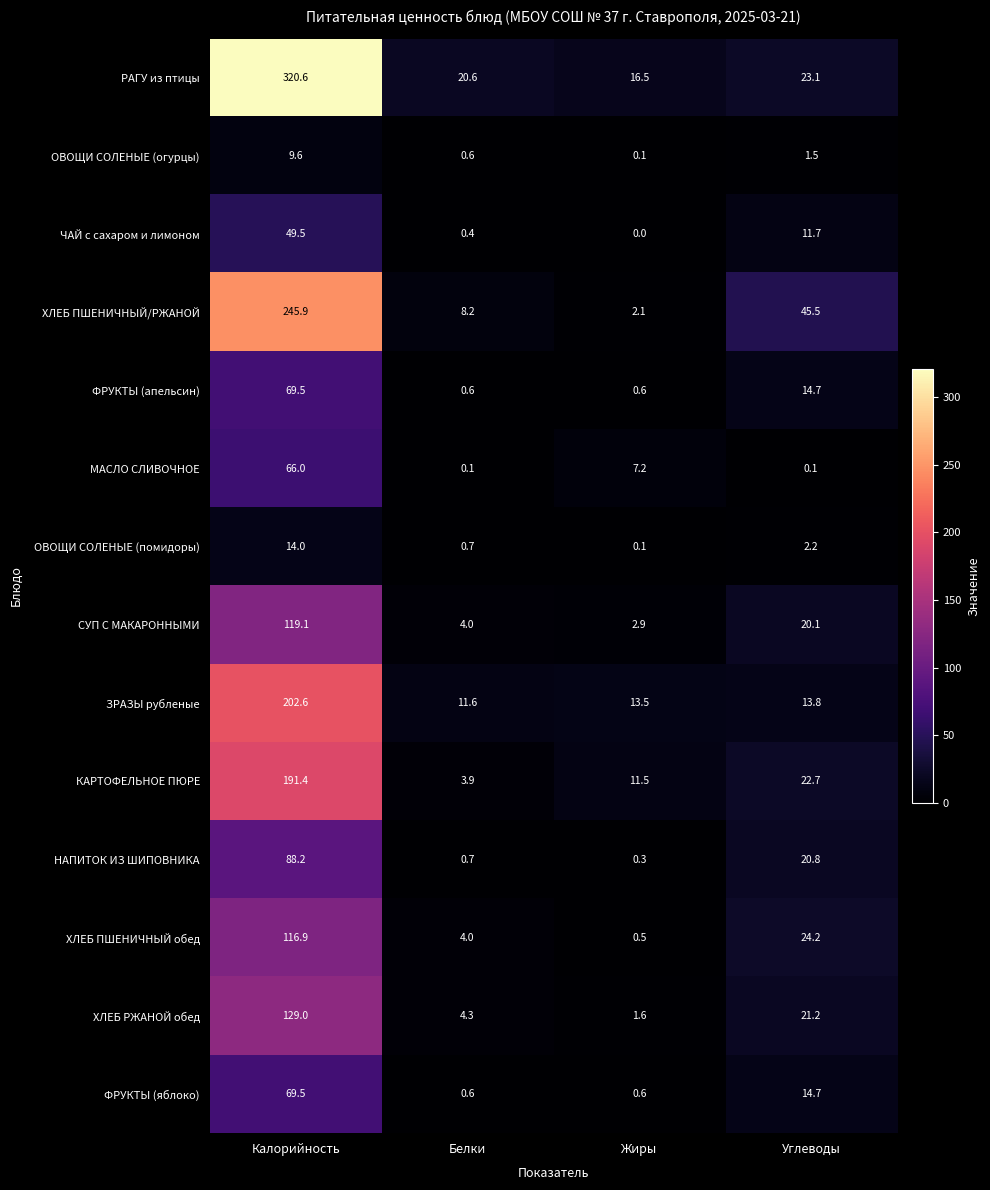

Which series has the largest total across all categories?

РАГУ из птицы